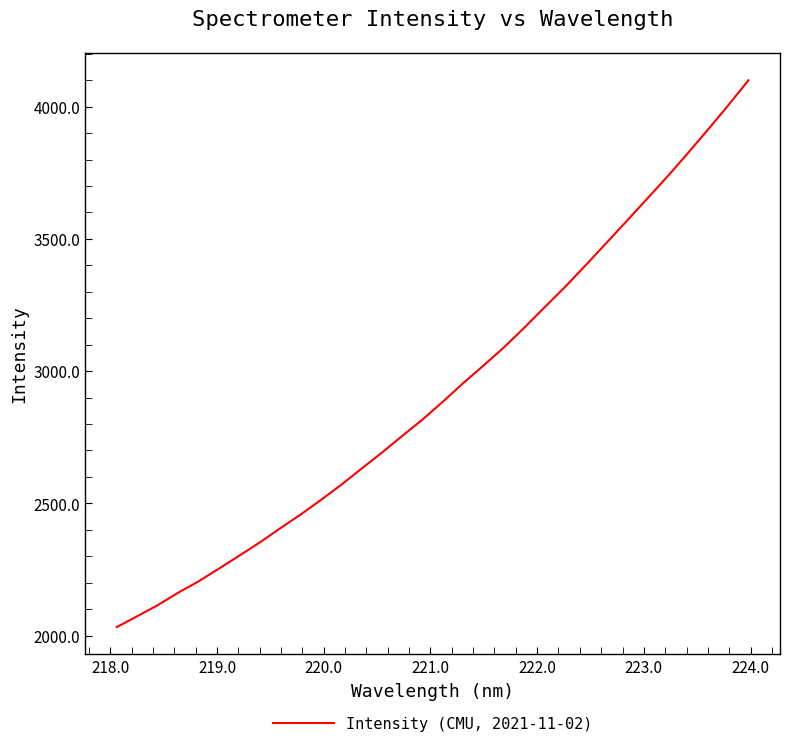

How many values are below 2884?

16